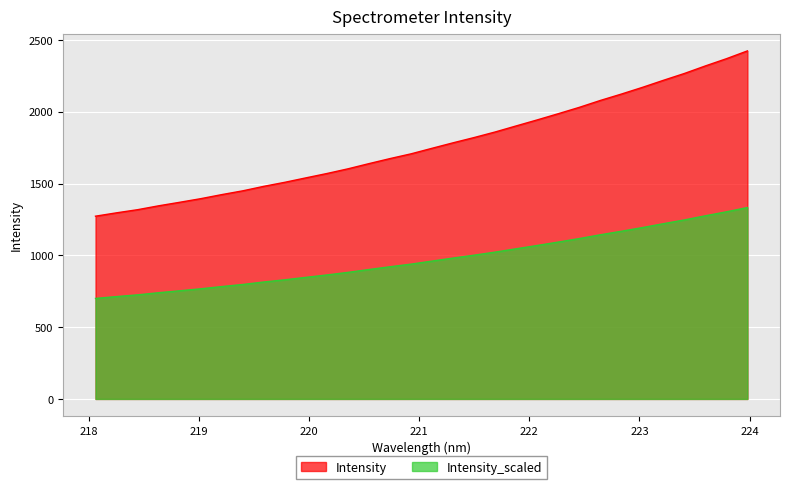

What is the difference between the values at 223.5987 and 223.0264?

149.5